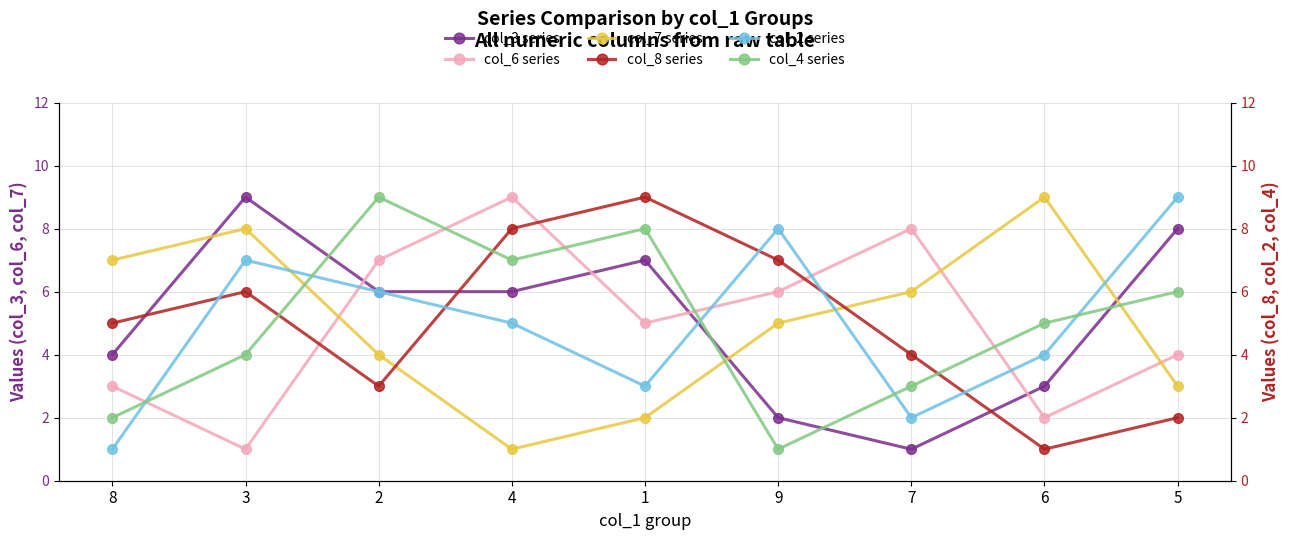

What is the spread (max minus min) of values at 7?

7